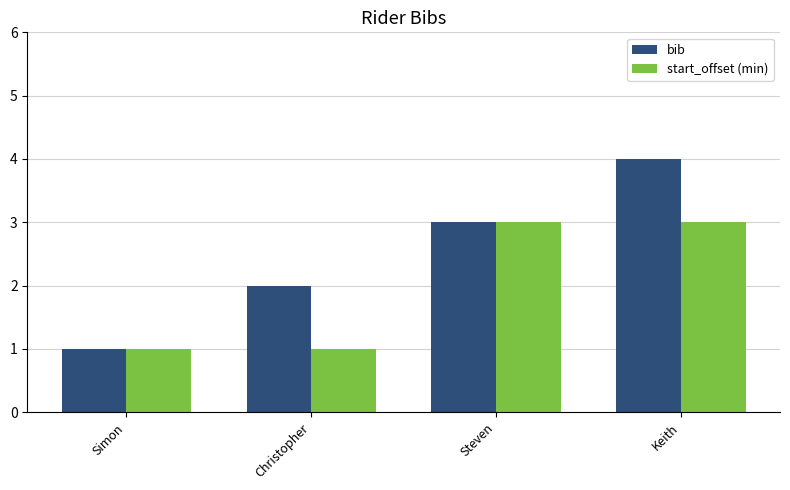

What position from the right is Steven?

2